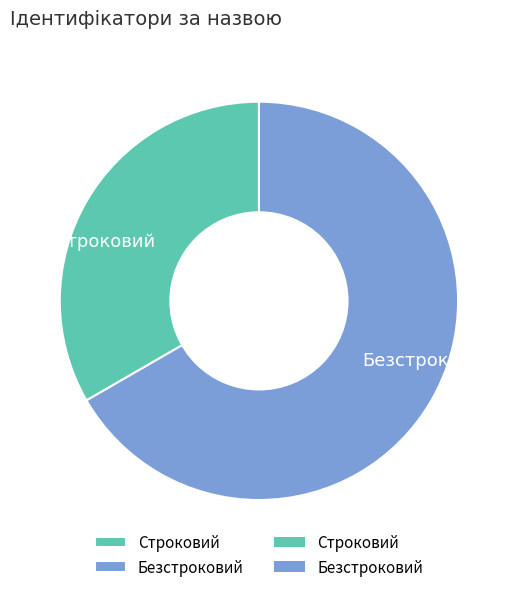

What is the largest slice in the pie chart?

Безстроковий